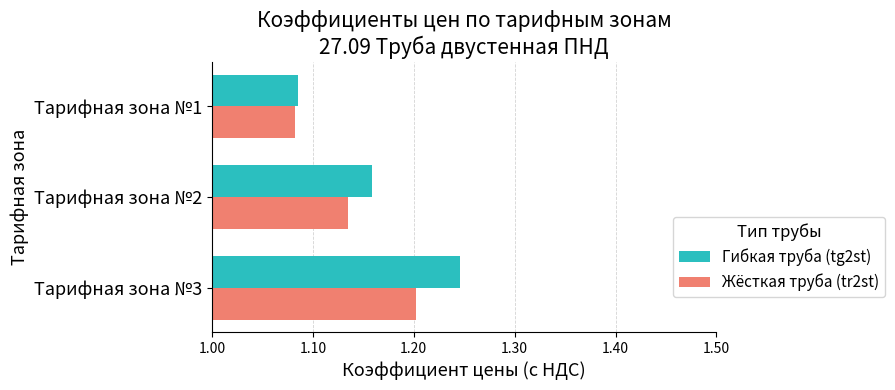

Is it true that Гибкая труба (tg2st) equals 1.2 at Тарифная зона №2?

True